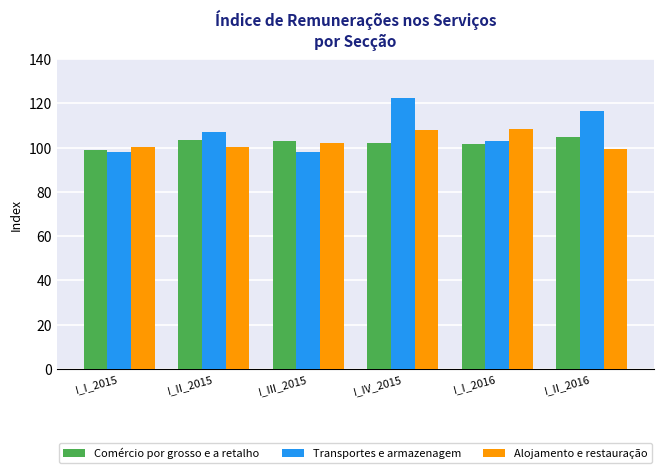

What are all the series names shown in the legend?

Comércio por grosso e a retalho, Transportes e armazenagem, Alojamento e restauração